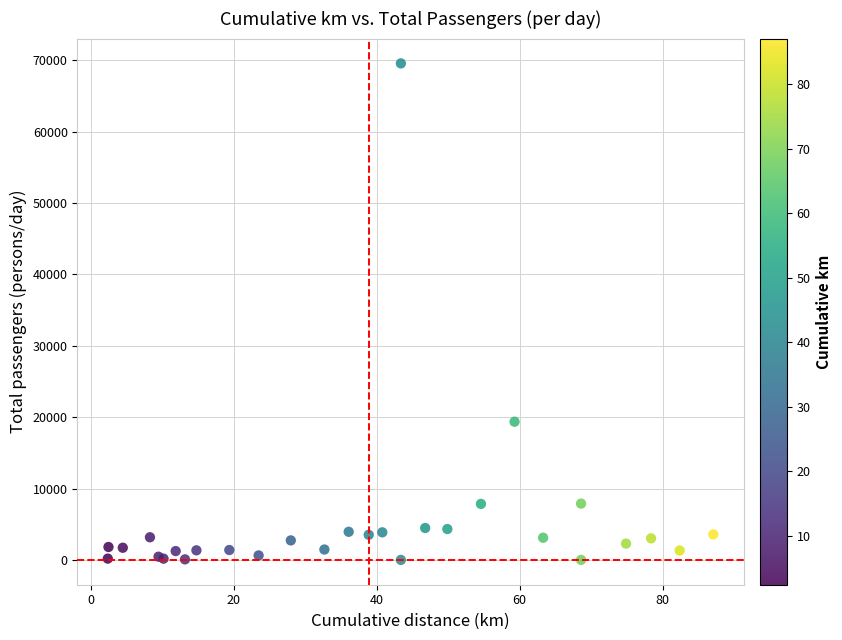

What Y value in the scatter plot is closest to 34785?

19365